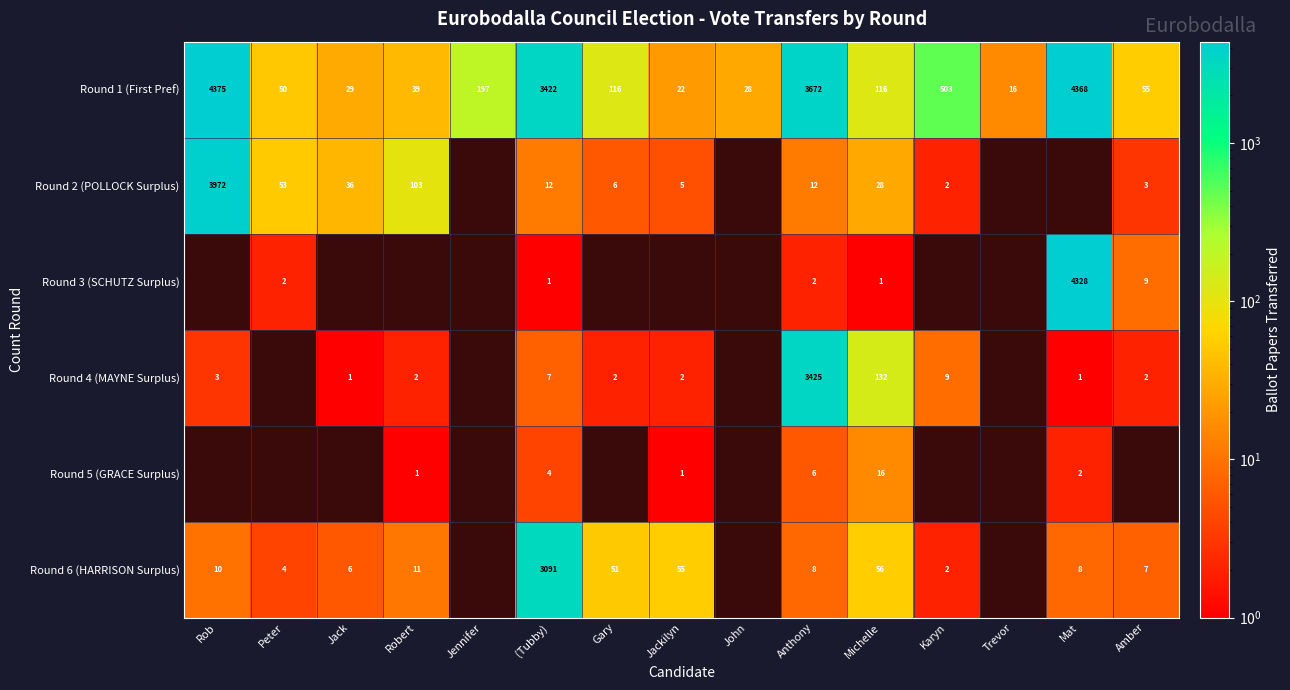

Which has a higher value, John or Karyn?

Karyn